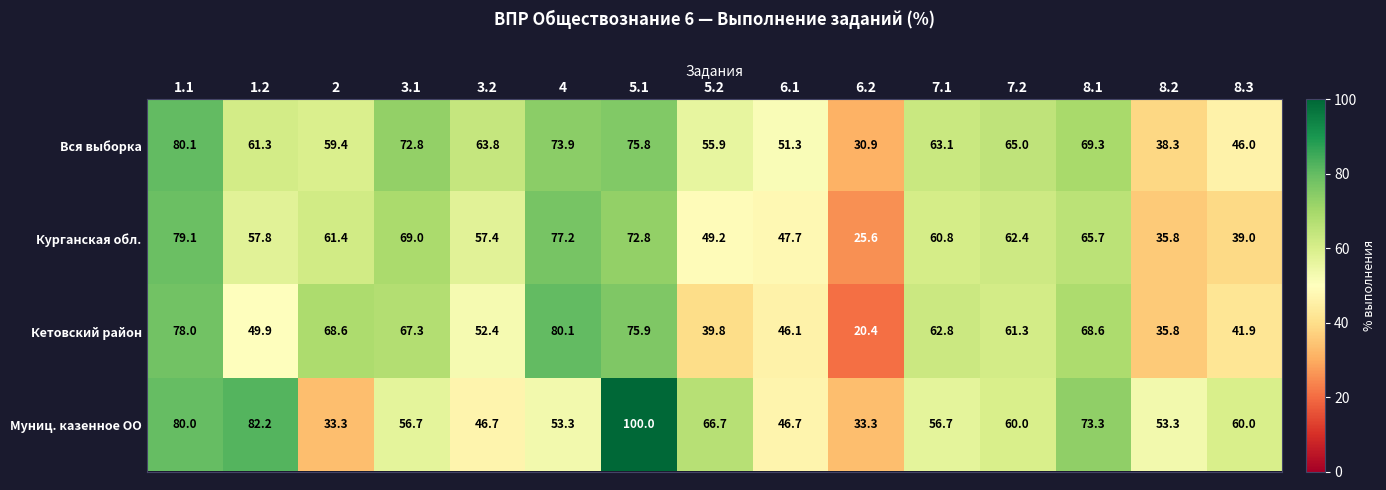

What is the sum of the Вся выборка values at 3.2 and 7.2?

128.8